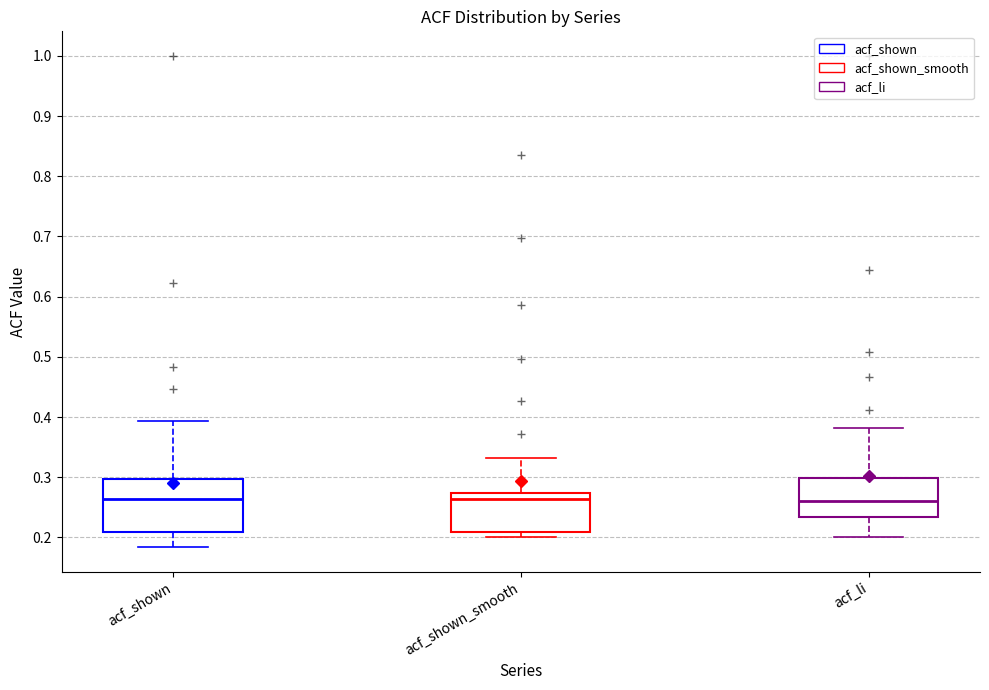

Reading left to right, read every box against the y-axis: the position of its median line, the range the box covers, and the ends of its whiskers. The values are not printed on the chart, so give them approximately, as read against the axis.

acf_shown: median 0.26, box 0.21 to 0.30, whiskers 0.18 to 0.39
acf_shown_smooth: median 0.26, box 0.21 to 0.27, whiskers 0.20 to 0.33
acf_li: median 0.26, box 0.23 to 0.30, whiskers 0.20 to 0.38